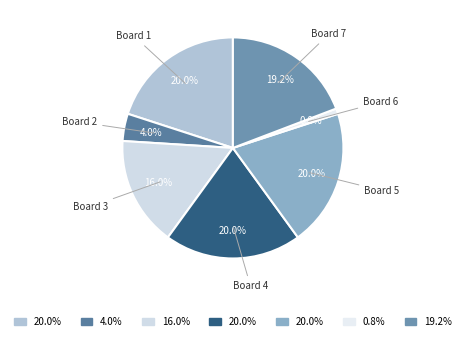

How many segments does this pie chart have?

7